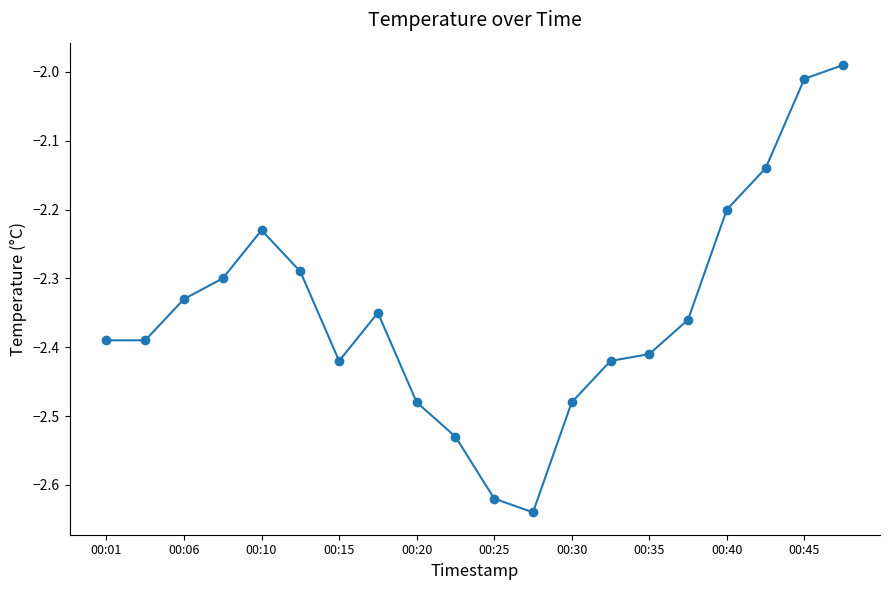

True or false: the data has more than 1 interior local peaks.

True